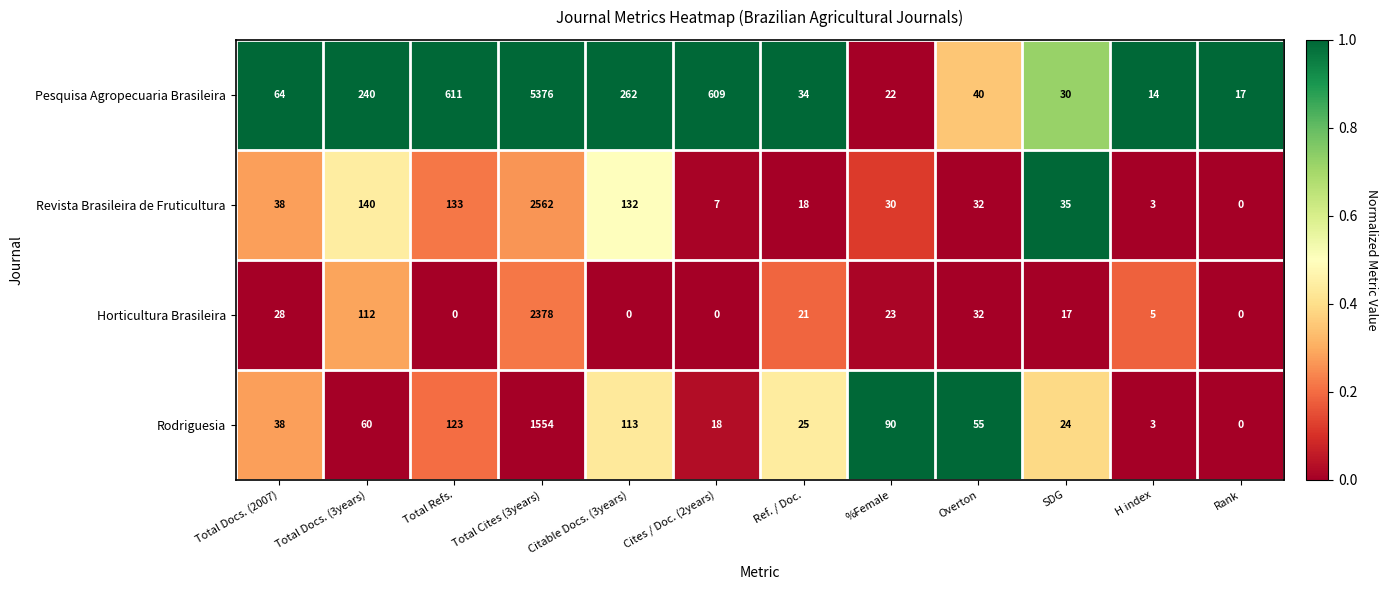

The value of Rodriguesia at H index is 3. True or false?

True